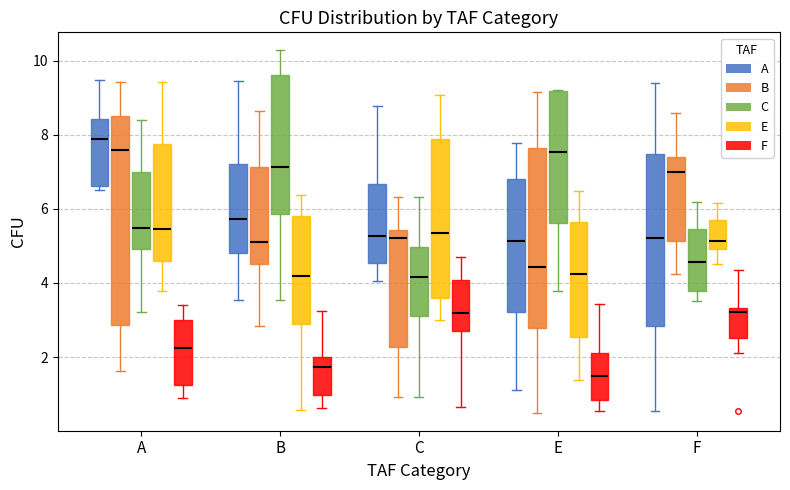

Which box is the tallest, from its lower edge to its upper edge?

A (B)